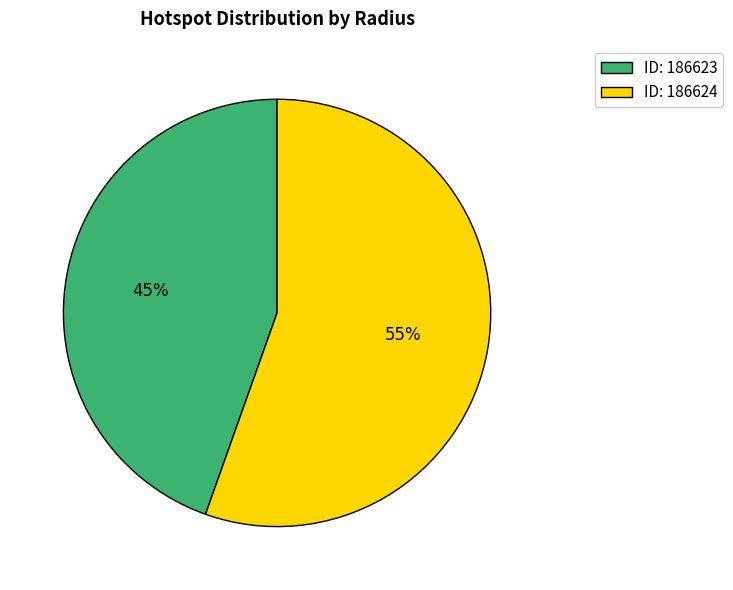

Is there a majority slice in this chart?

Yes